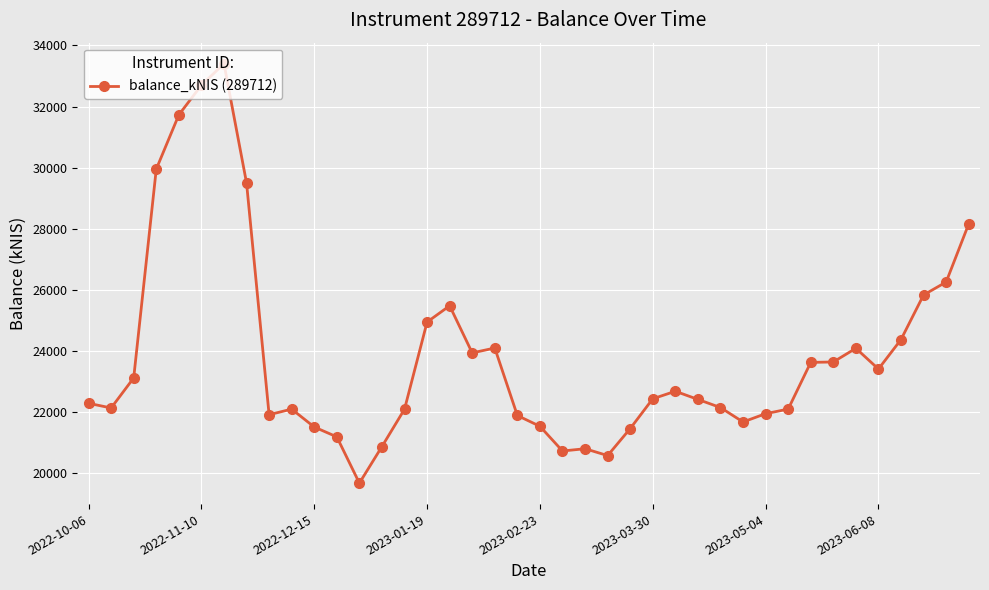

What is the value of the 7th point from the left?

33404.2